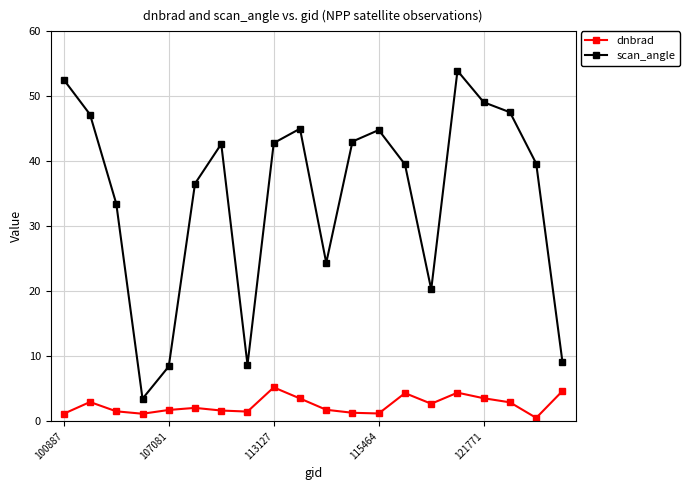

What are all the series names shown in the legend?

dnbrad, scan_angle